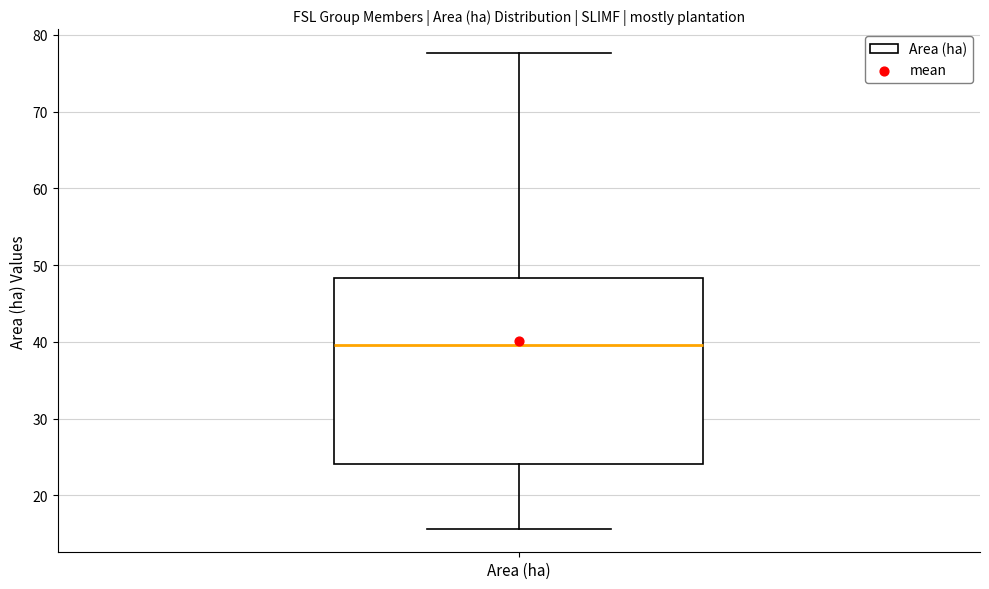

Where is the upper edge of the box for Area (ha) on the y-axis? The values are not printed on the chart, so give them approximately, as read against the axis.

48